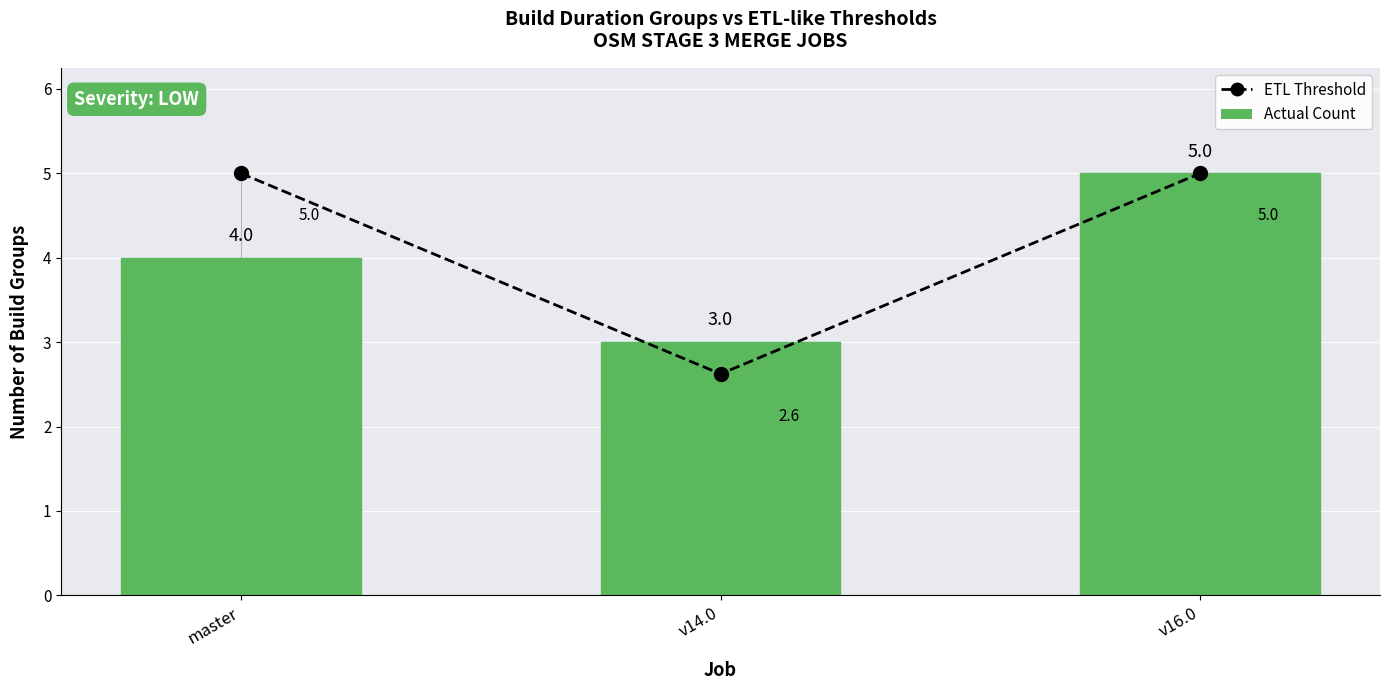

Count the number of data series in this chart.

2